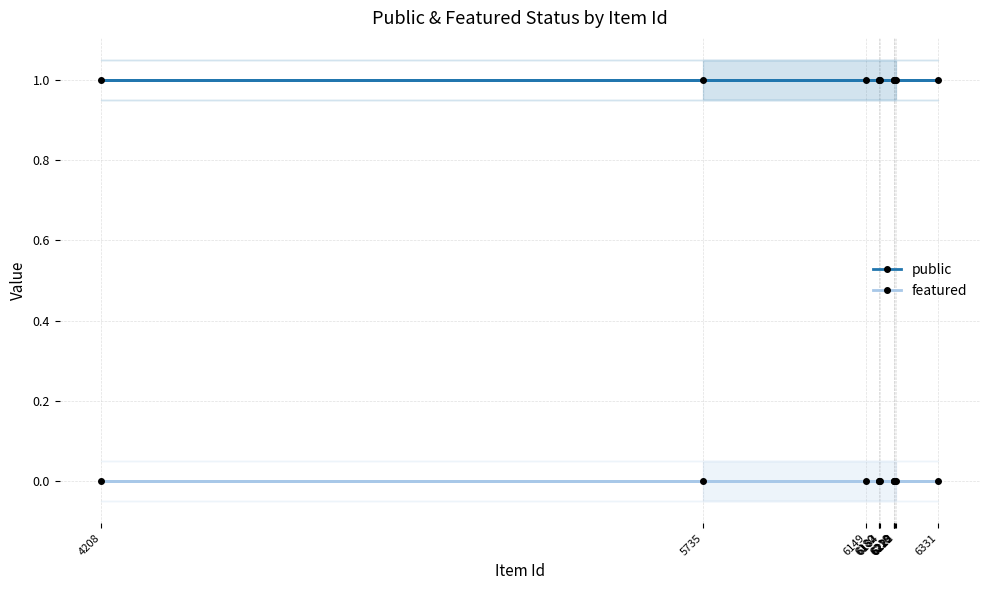

List the labels in order of featured value, smallest first.

5735, 6331, 4208, 6149, 6180, 6182, 6184, 6218, 6219, 6220, 6222, 6223